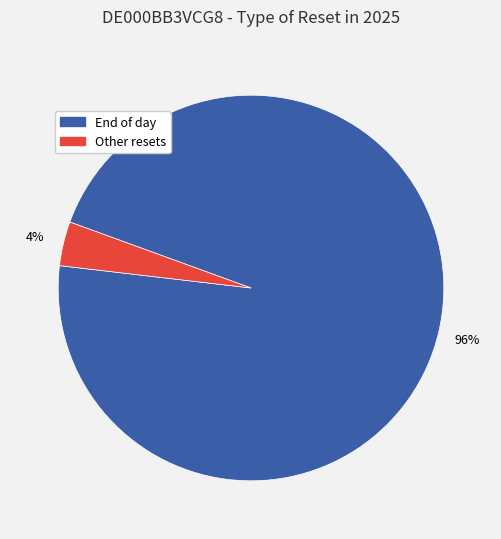

Which category has the biggest portion of the pie?

End of day